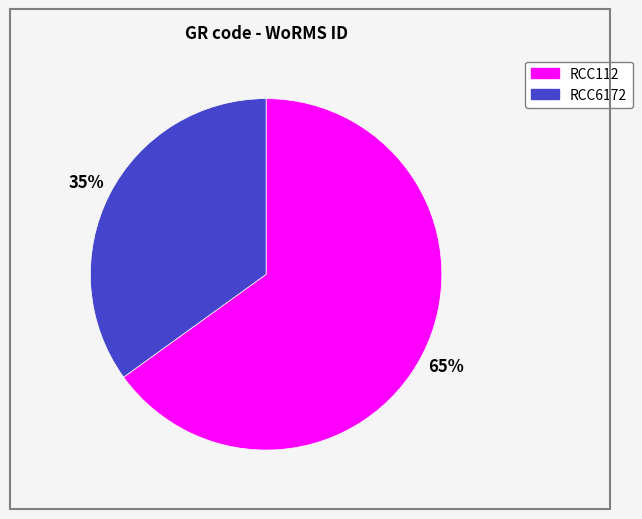

Rank the categories by value from highest to lowest.

RCC112, RCC6172